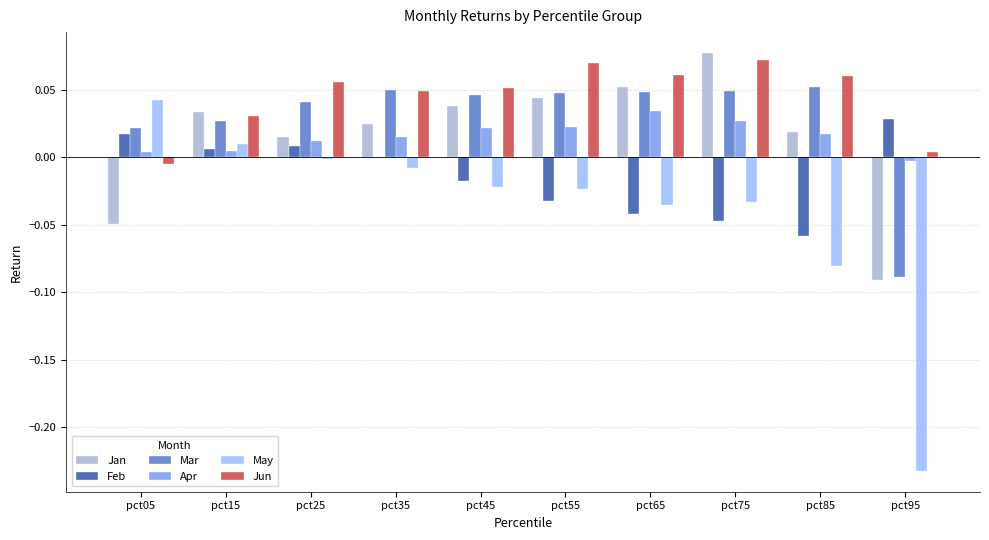

Which series changed the most between pct35 and pct55?

Feb